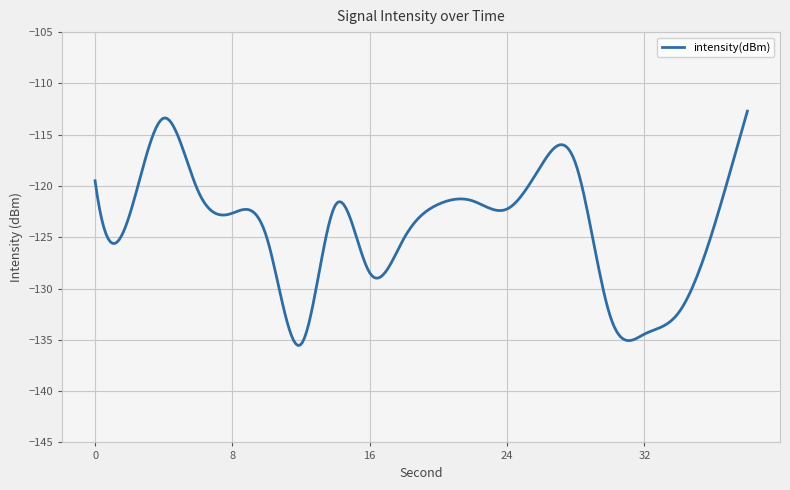

What is the minimum value shown in the chart?

-135.5